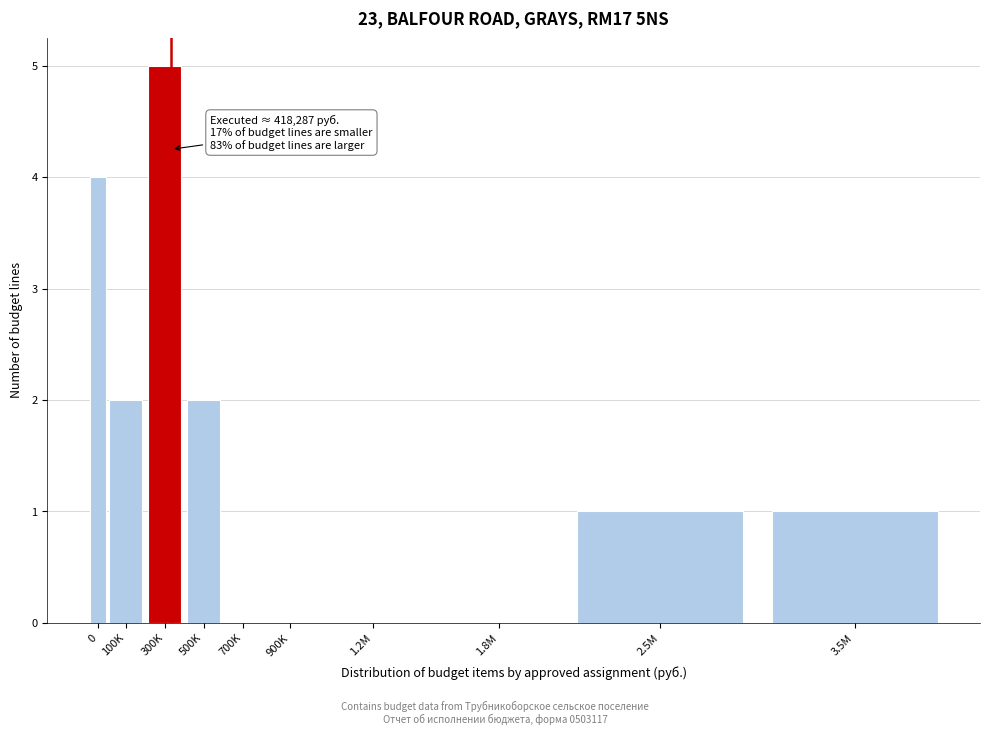

Reading left to right, transcribe all the data shown in this chart.

0=4	100K=2	300K=5	500K=2	700K=0	900K=0	1.2M=0	1.8M=0	2.5M=1	3.5M=1